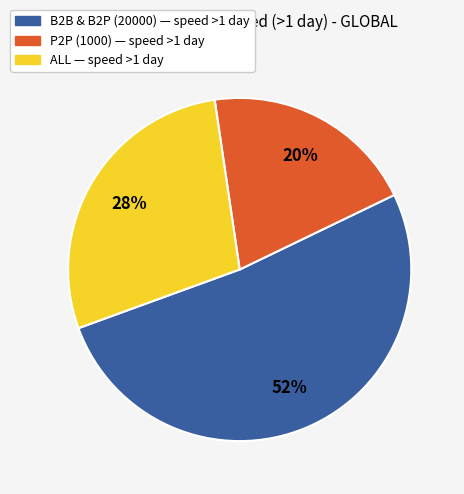

Is there a majority slice in this chart?

Yes